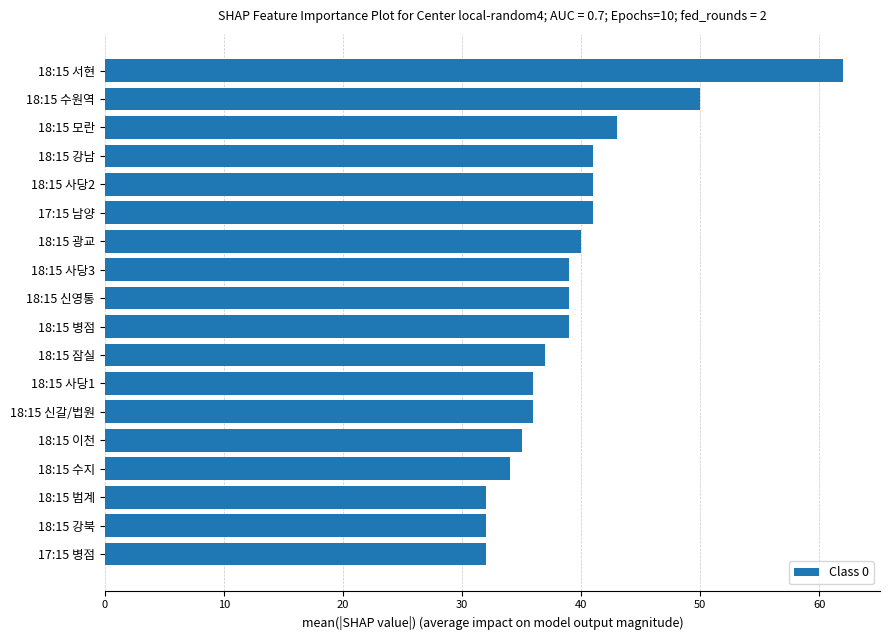

Is it true that the value at 18:15 신갈/법원 is 23?

False